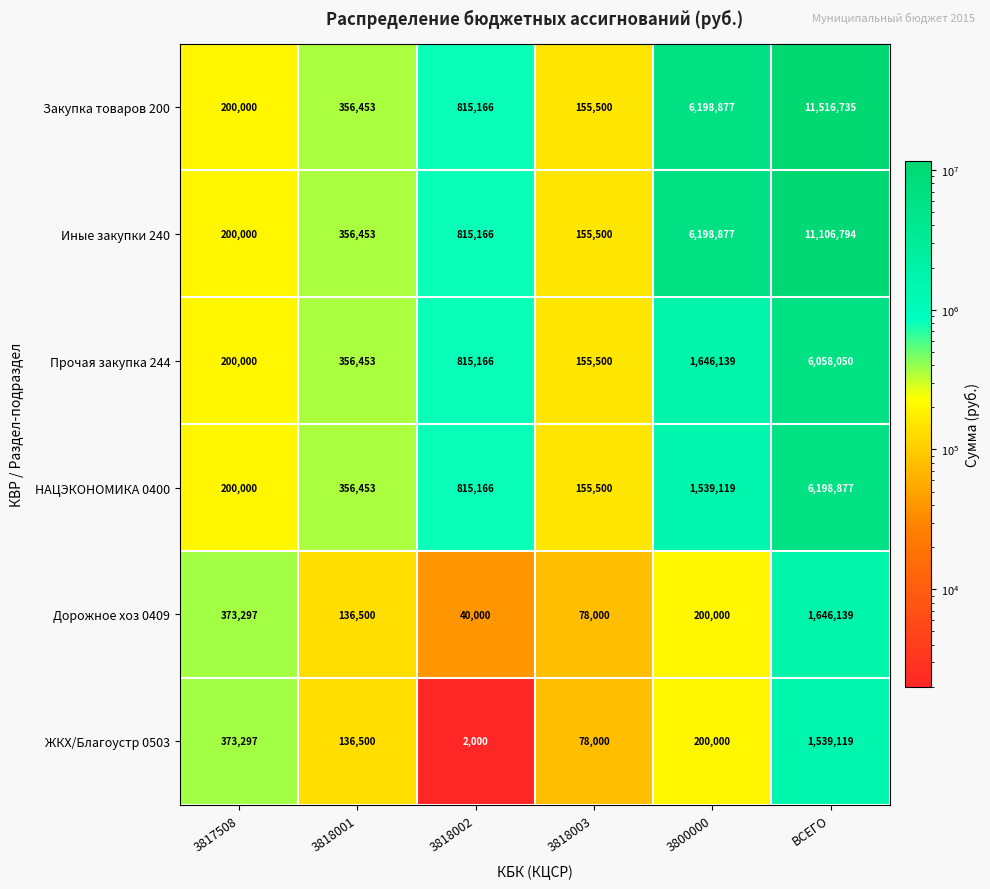

Which series has the largest total across all categories?

Закупка товаров 200